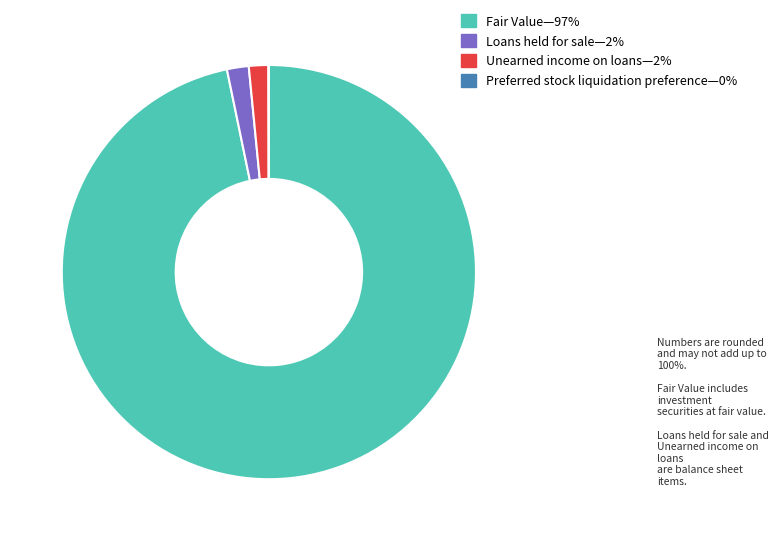

Is there a majority slice in this chart?

Yes